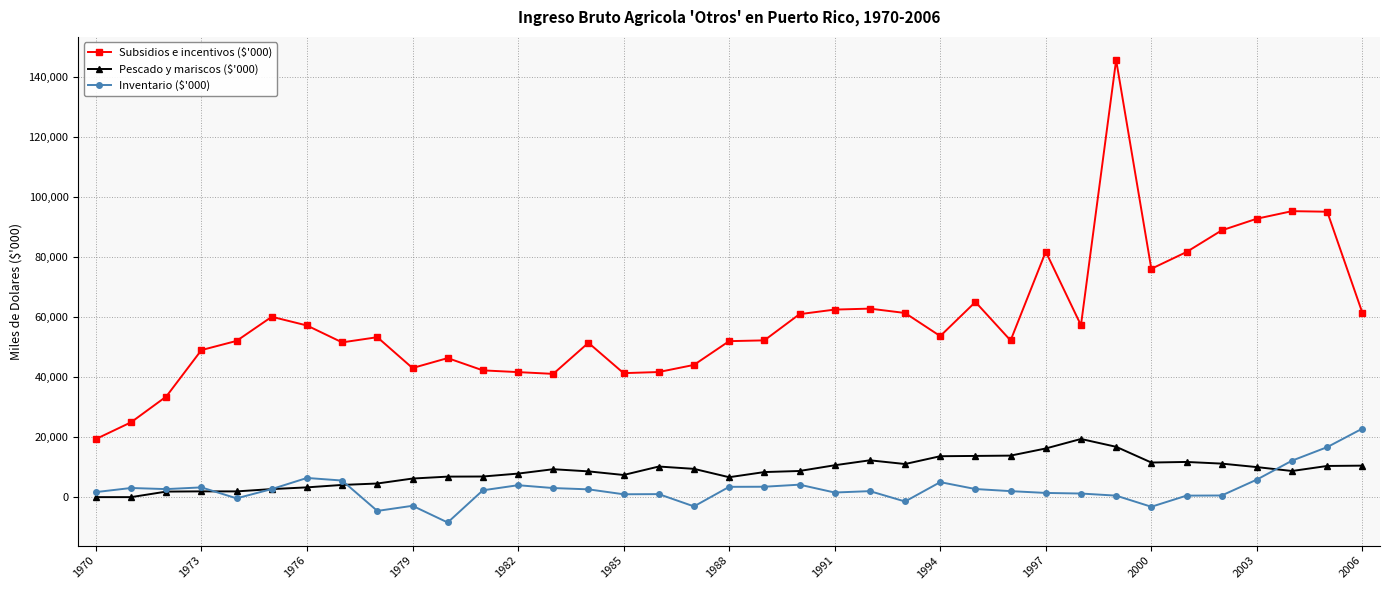

What is the minimum value shown in the chart?

-8454